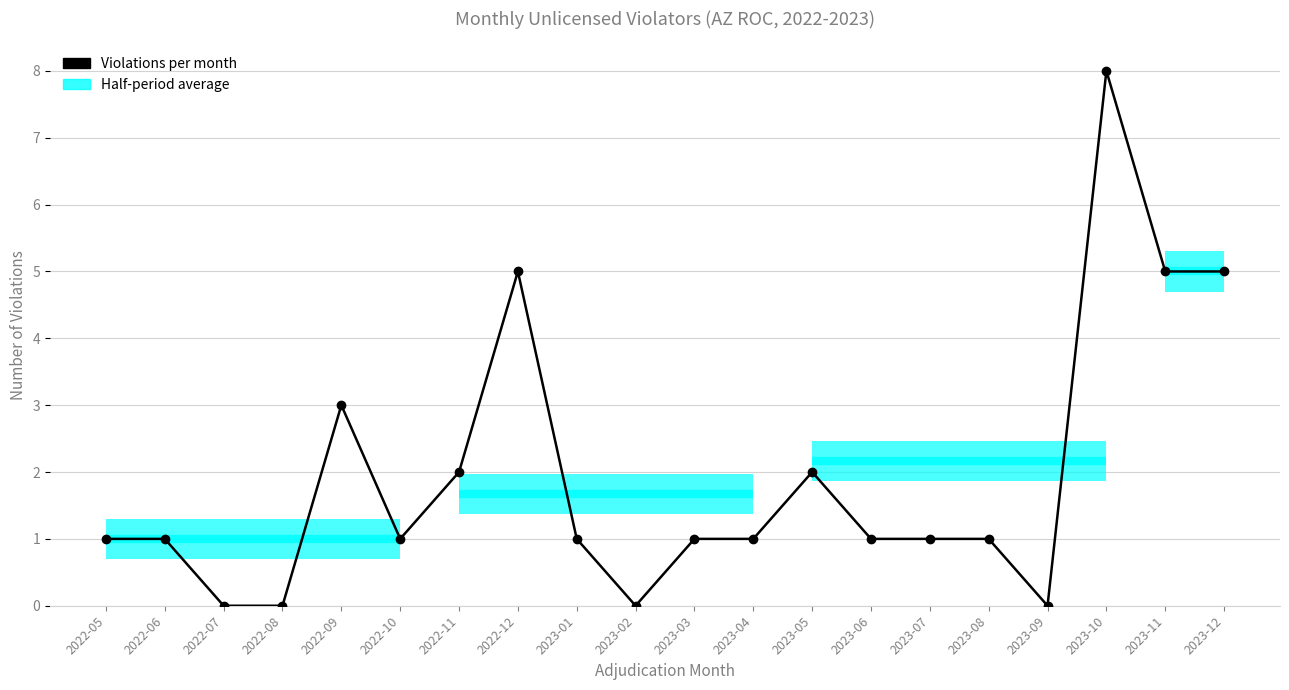

What is the difference between the maximum and second lowest values?

8